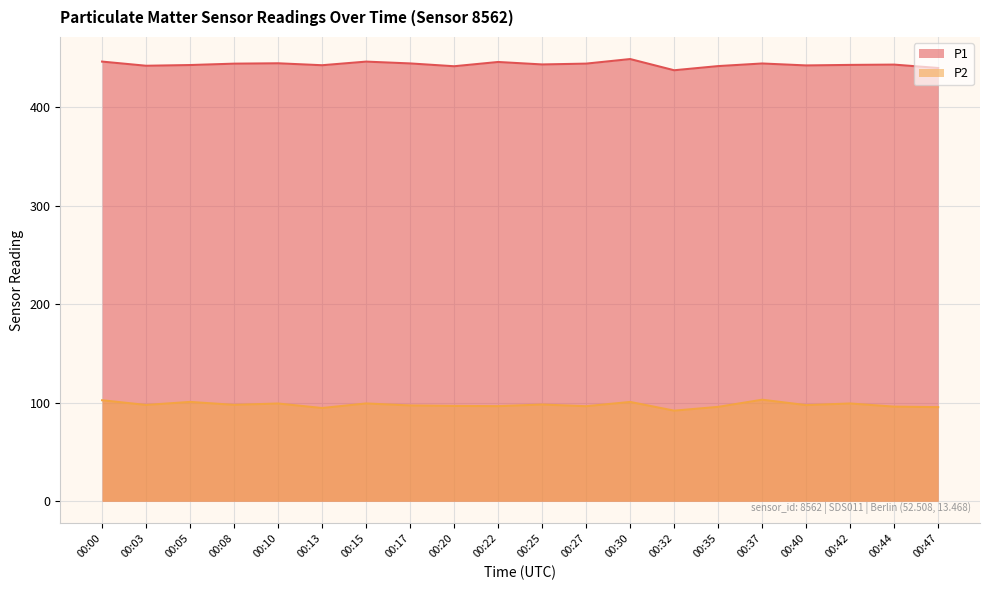

The value of P2 at 00:03 is 133.2. True or false?

False